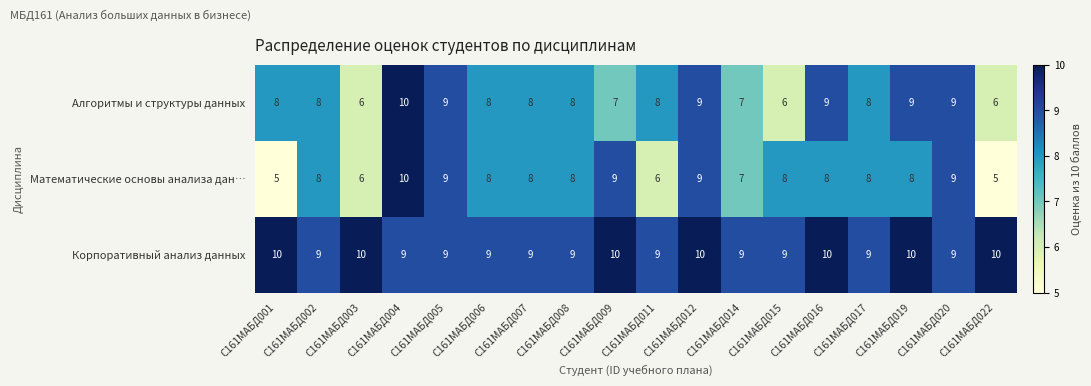

What is the sum of all Алгоритмы и структуры данных values?

143